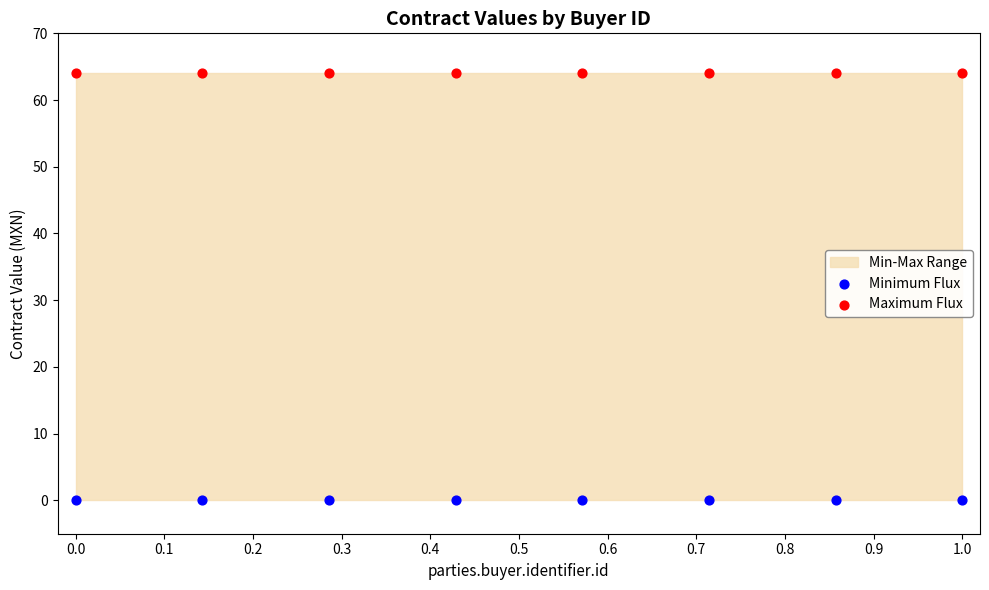

Which series reaches the minimum Y coordinate?

Minimum Flux